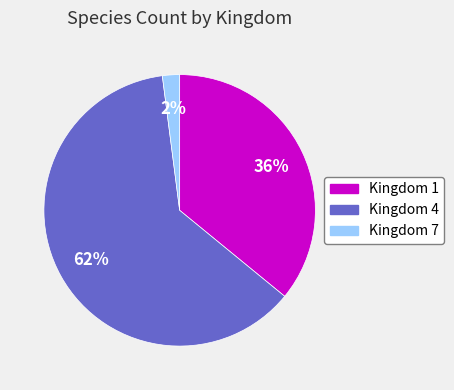

To the nearest percent, what is the difference between the largest and smallest slice percentages?

60%